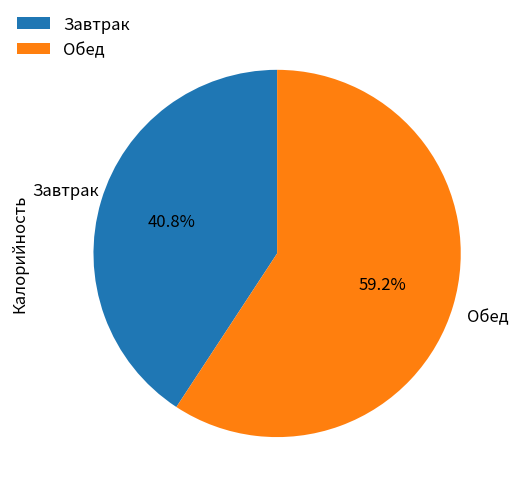

Combined, do Завтрак and Обед account for over 50%?

Yes